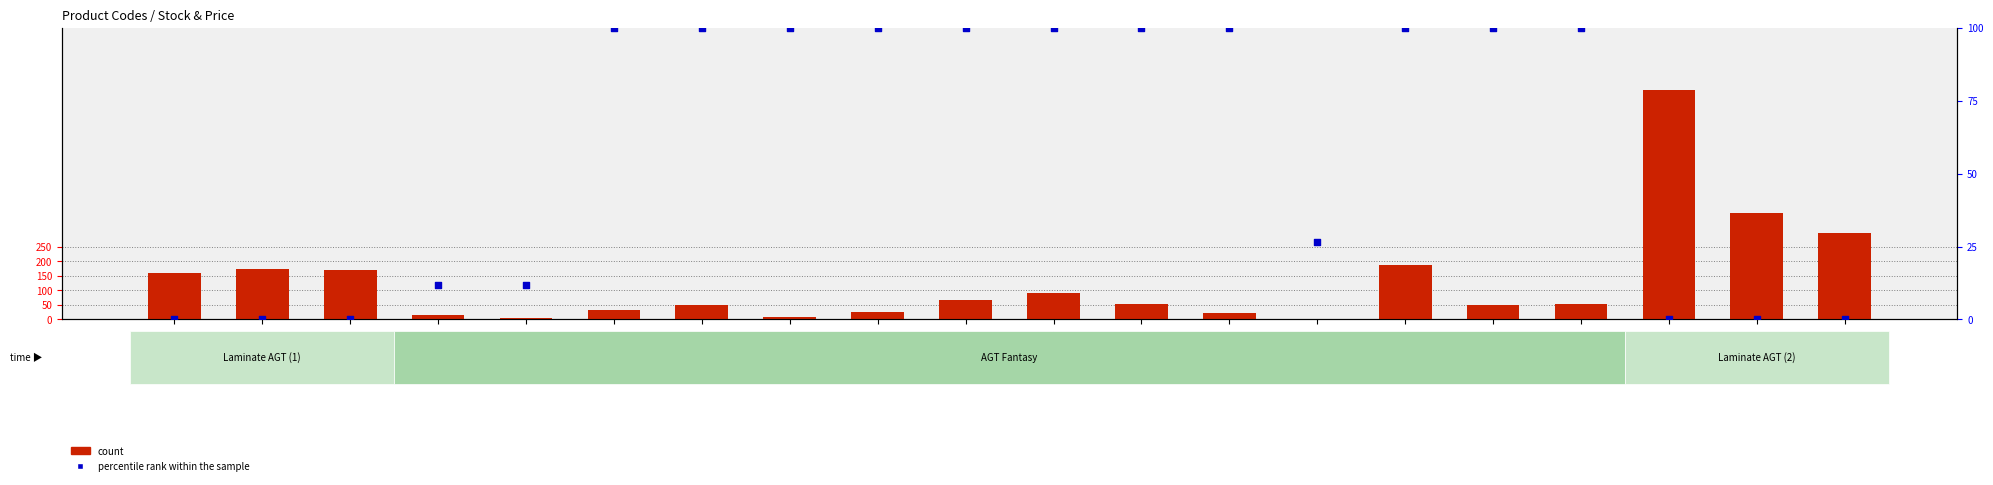

What is the total value across all series at 24221824?

192.0